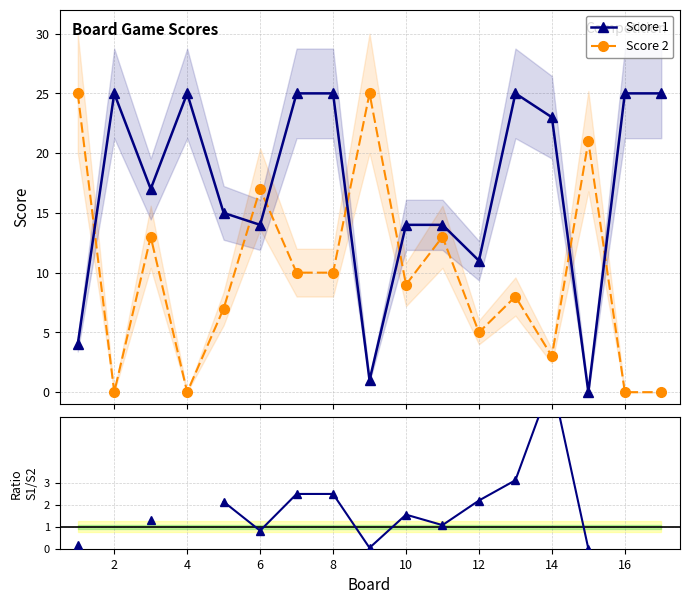

True or false: Score 2 has more than 0 interior local peaks.

True